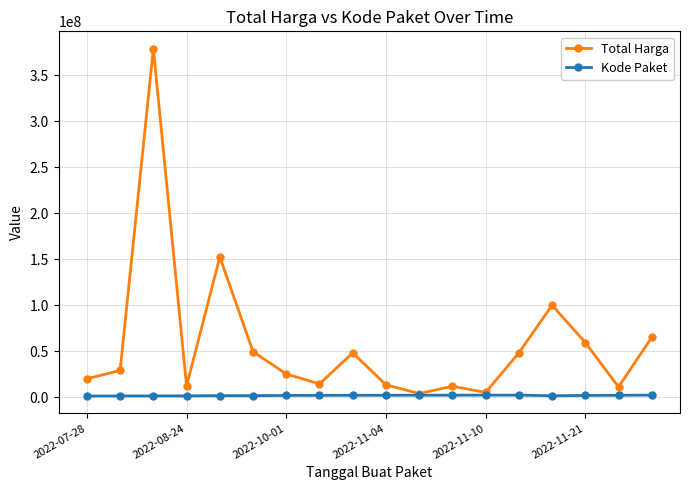

Which series has the largest total across all categories?

Total Harga